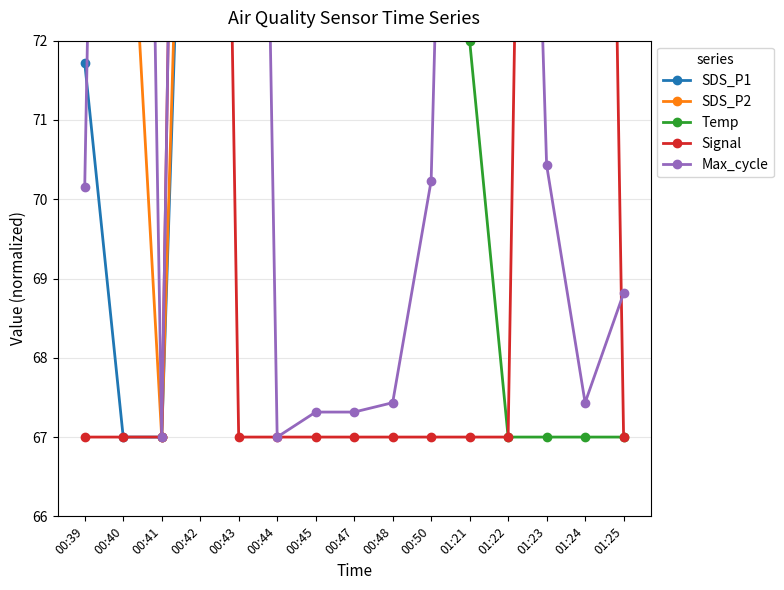

What is the maximum value shown in the chart?

97.0